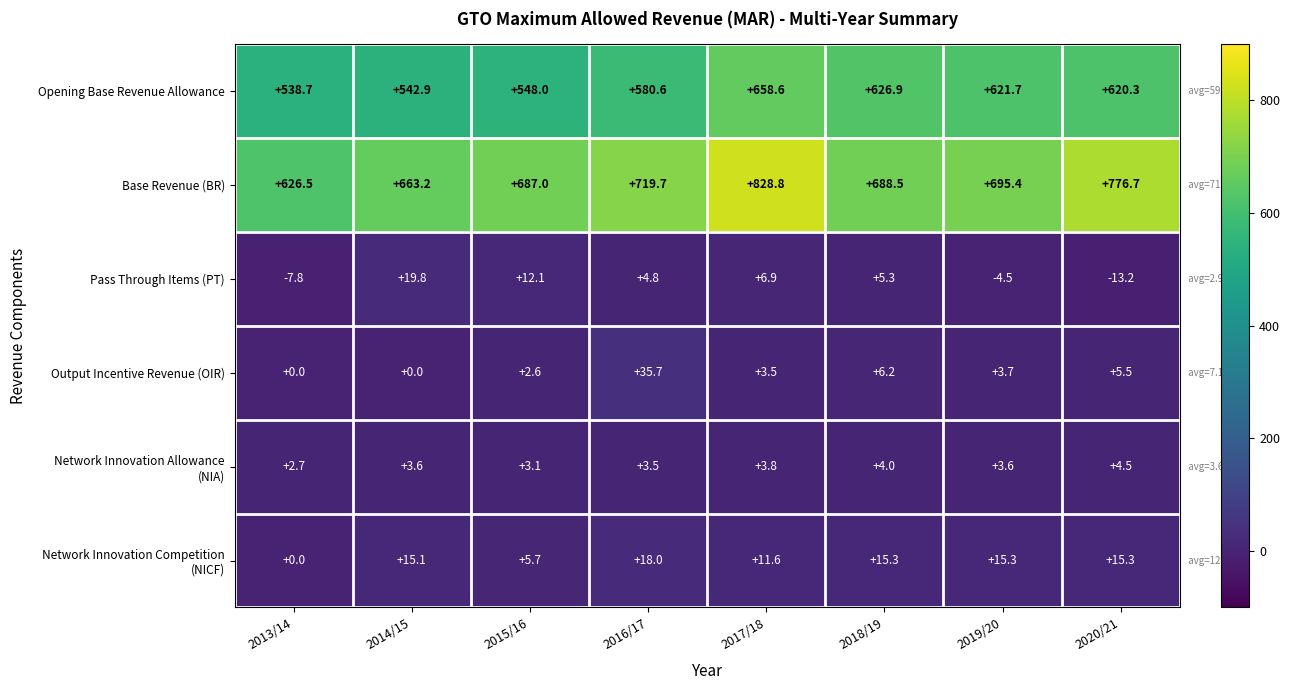

Which series has the widest spread of values?

Base Revenue (BR)